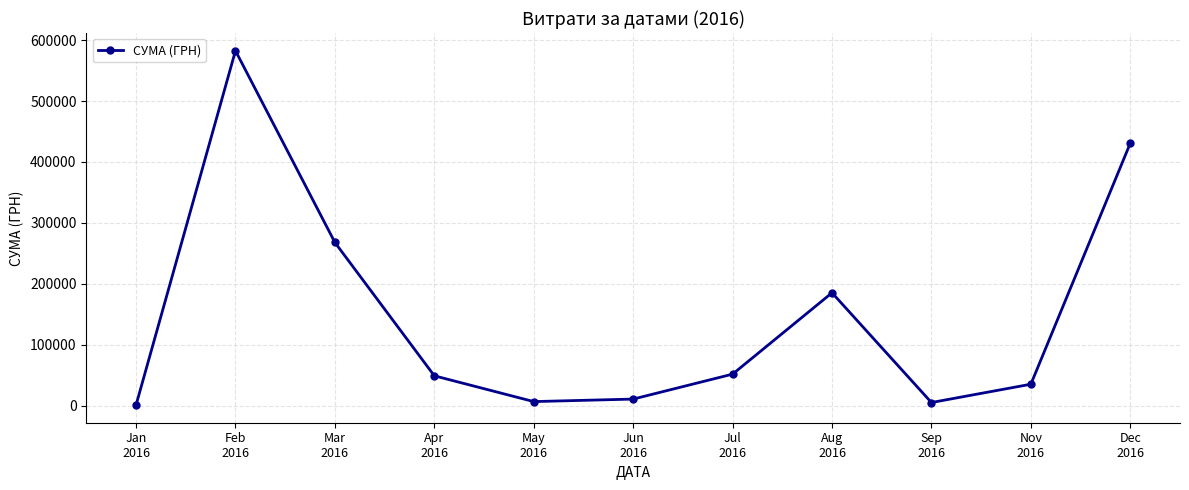

What is the smallest value displayed?

1003.0